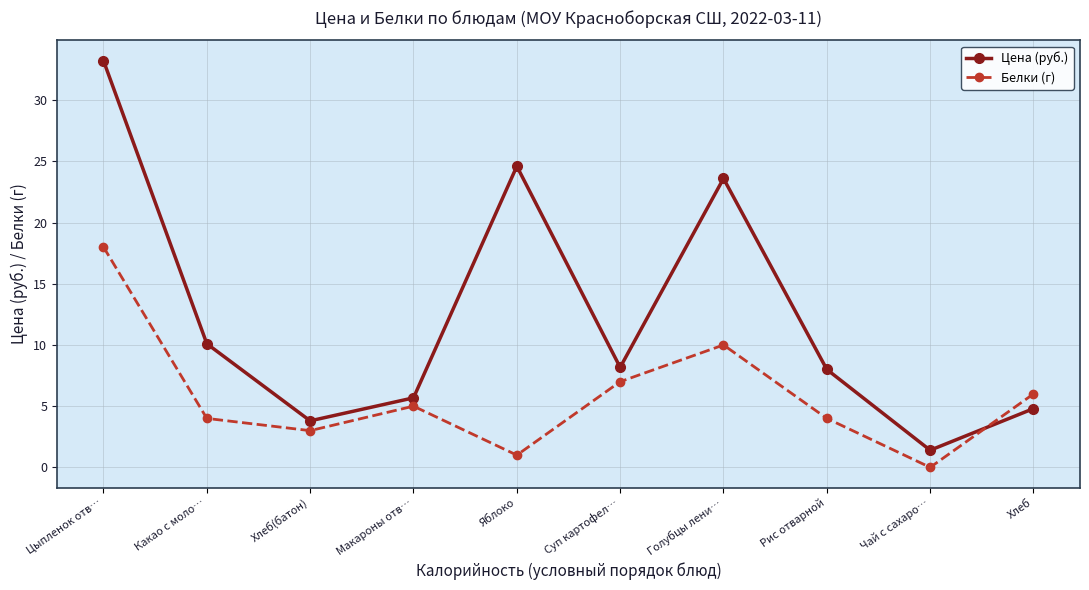

How many series are shown in this chart?

2